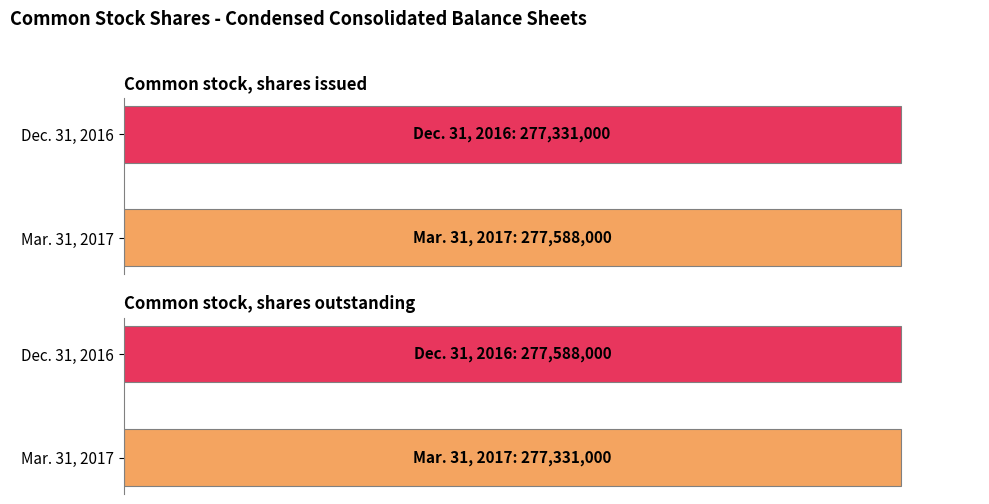

At which label does Dec. 31, 2016 reach its minimum?

Common stock, shares issued